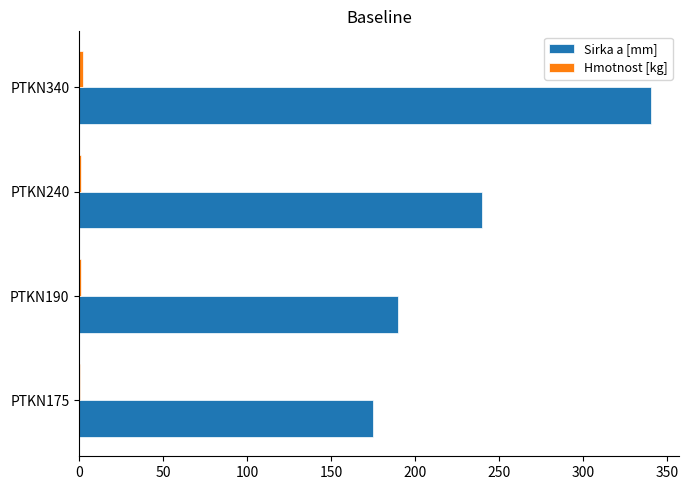

Which series has the largest total across all categories?

Sirka a [mm]